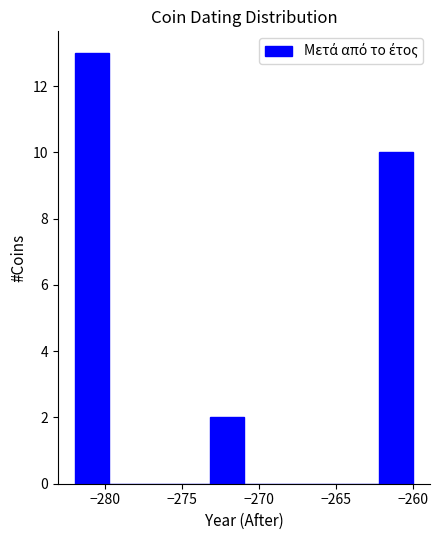

Reading left to right, list every bar in this chart as the range it spans on the x-axis followed by its height. Neither the bar edges nor the heights are printed on the chart, so give them approximately, as read against the axes.

-282.0 to -279.8: 13
-279.8 to -277.6: 0
-277.6 to -275.4: 0
-275.4 to -273.2: 0
-273.2 to -271.0: 2
-271.0 to -268.8: 0
-268.8 to -266.6: 0
-266.6 to -264.4: 0
-264.4 to -262.2: 0
-262.2 to -260.0: 10